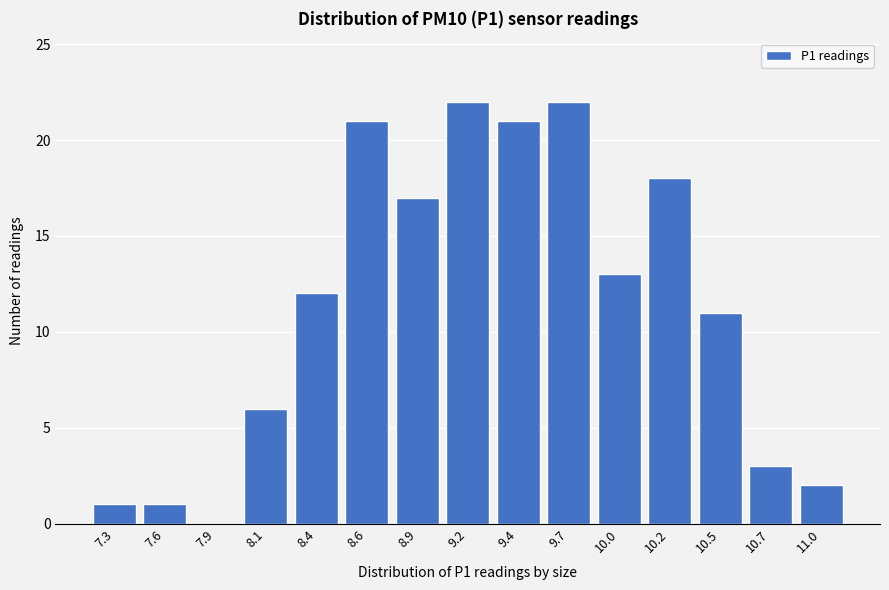

Reading right to left, list all the values displayed in this chart.

11.0=2	10.7=3	10.5=11	10.2=18	10.0=13	9.7=22	9.4=21	9.2=22	8.9=17	8.6=21	8.4=12	8.1=6	7.9=0	7.6=1	7.3=1